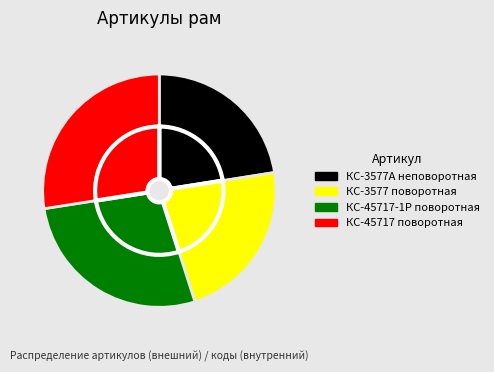

To the nearest percent, what is the combined percentage of Рама поворотная КС-45717.50.000 and Рама поворотная КС-45717-1Р.50.000?

55%